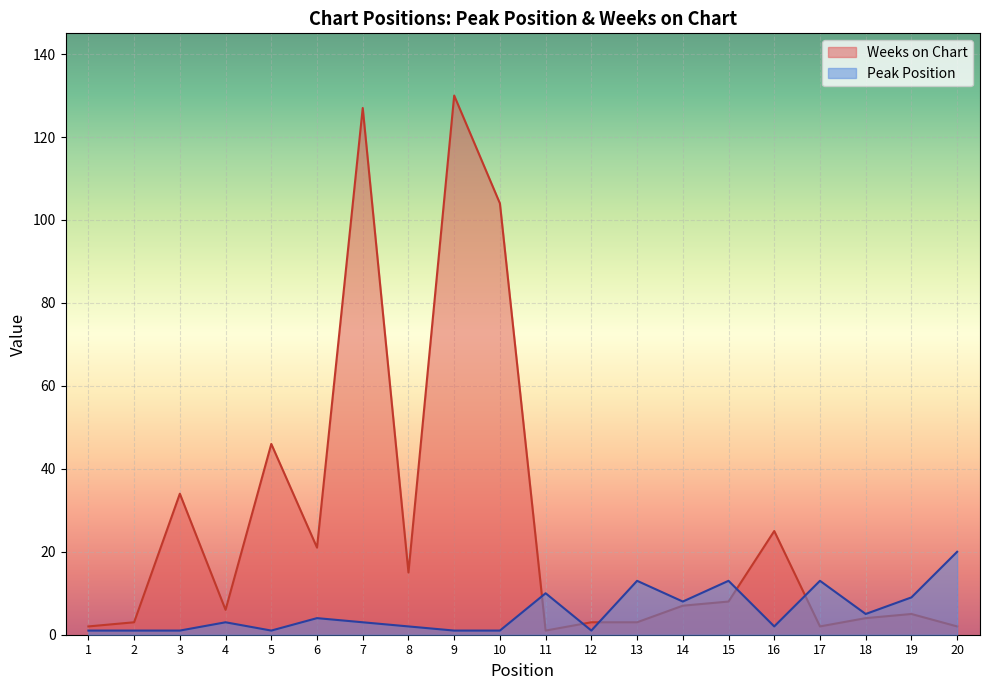

Does the chart display data point markers on the line(s)?

No